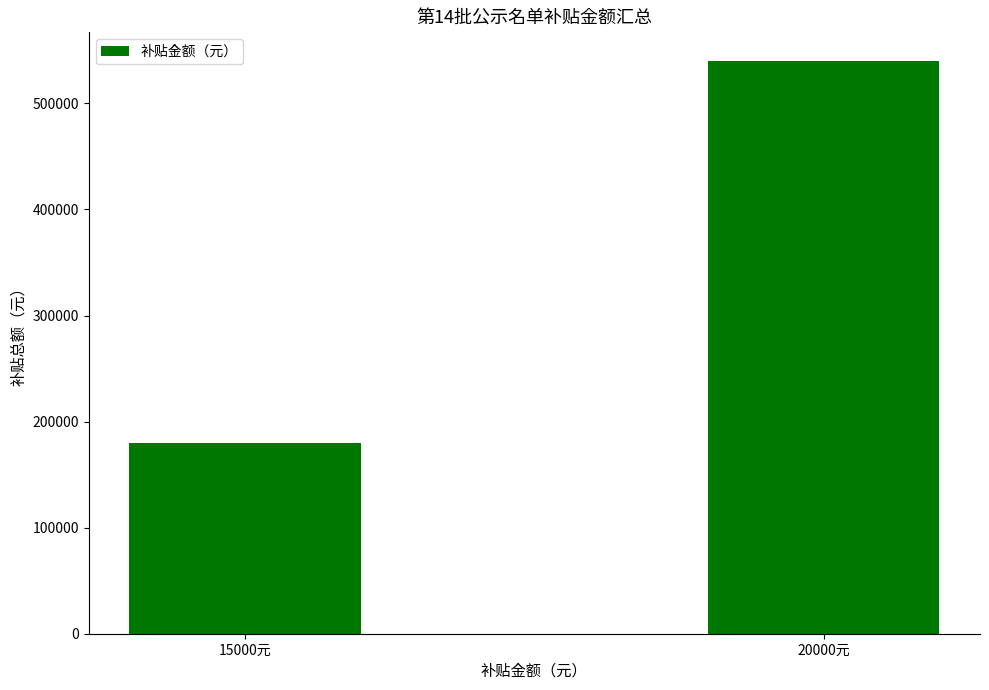

What is the sum of all values?

720000